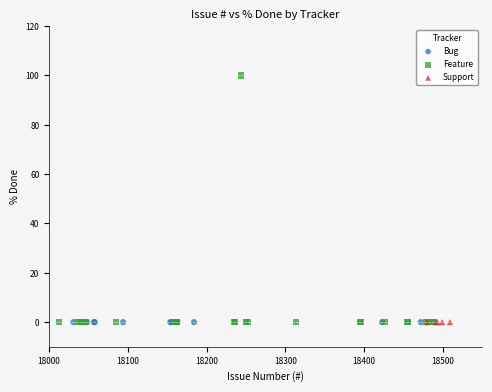

Which series contains the highest Y value?

Feature